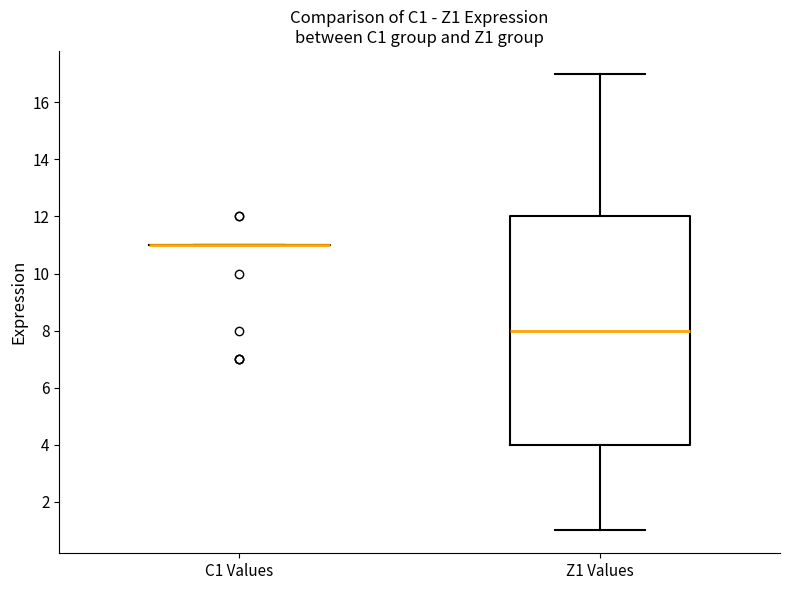

Reading left to right, read every box against the y-axis: the position of its median line, the range the box covers, and the ends of its whiskers. The values are not printed on the chart, so give them approximately, as read against the axis.

C1 Values: box collapsed to a line at 11, whiskers 11 to 11
Z1 Values: median 8, box 4 to 12, whiskers 1 to 17